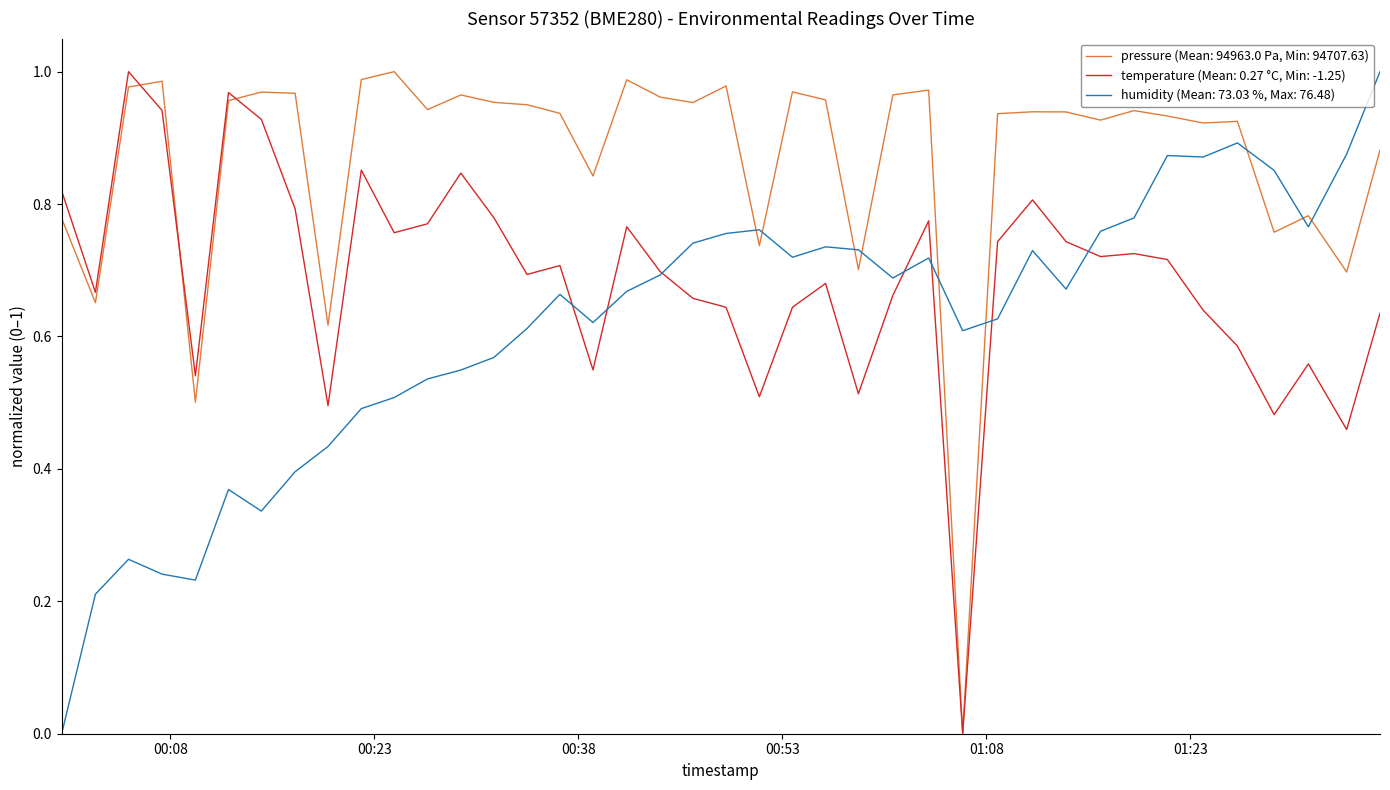

List the series in order of their overall mean, lowest first.

humidity (Mean: 73.03 %, Max: 76.48), temperature (Mean: 0.27 °C, Min: -1.25), pressure (Mean: 94963.0 Pa, Min: 94707.63)